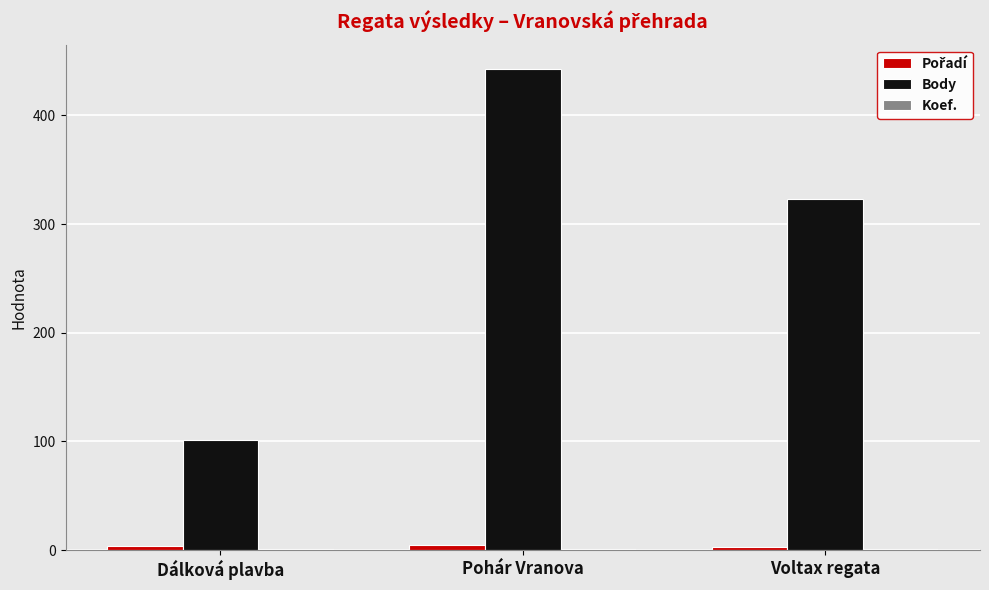

Is it true that Body equals 323 at Voltax regata?

True